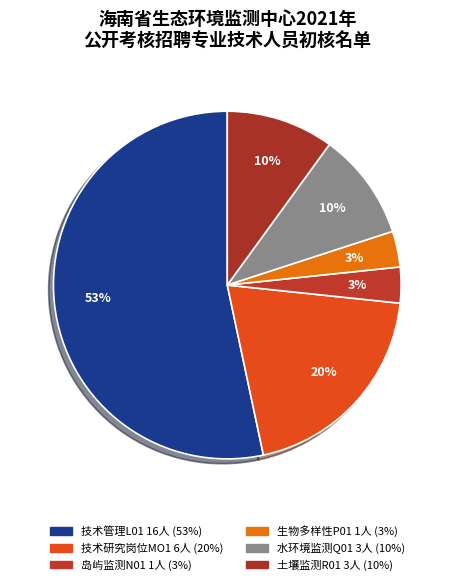

How many slices are in this pie chart?

6